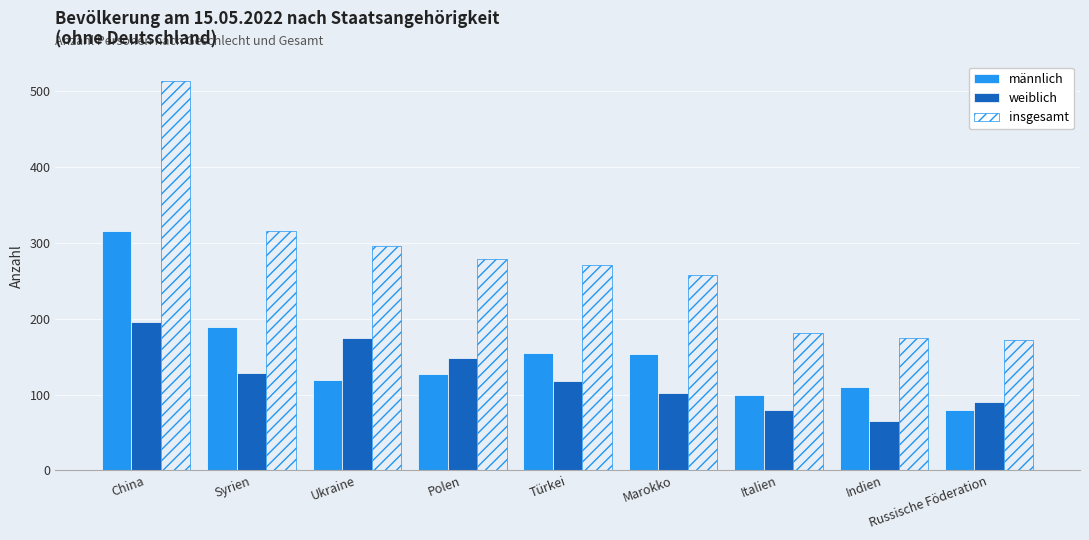

Does the chart contain stacked bars?

No